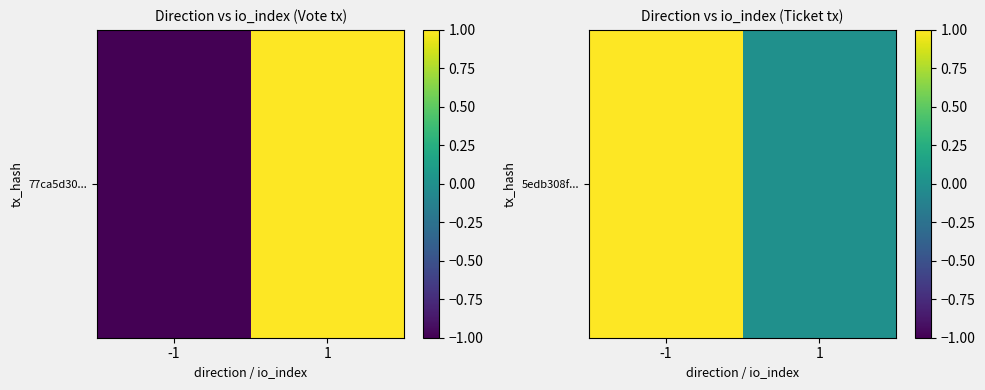

Count the values in the range 0 to 1.

2